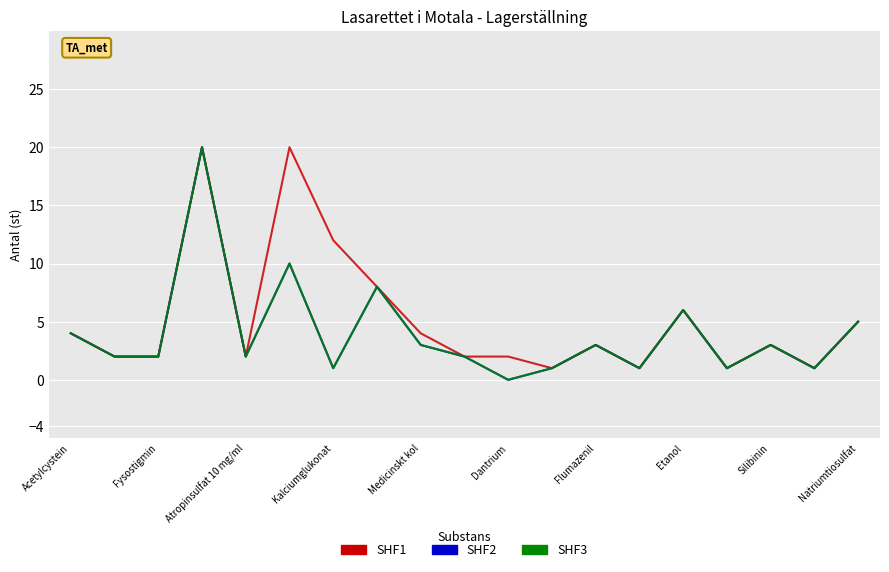

Does the chart have visible grid lines?

Yes